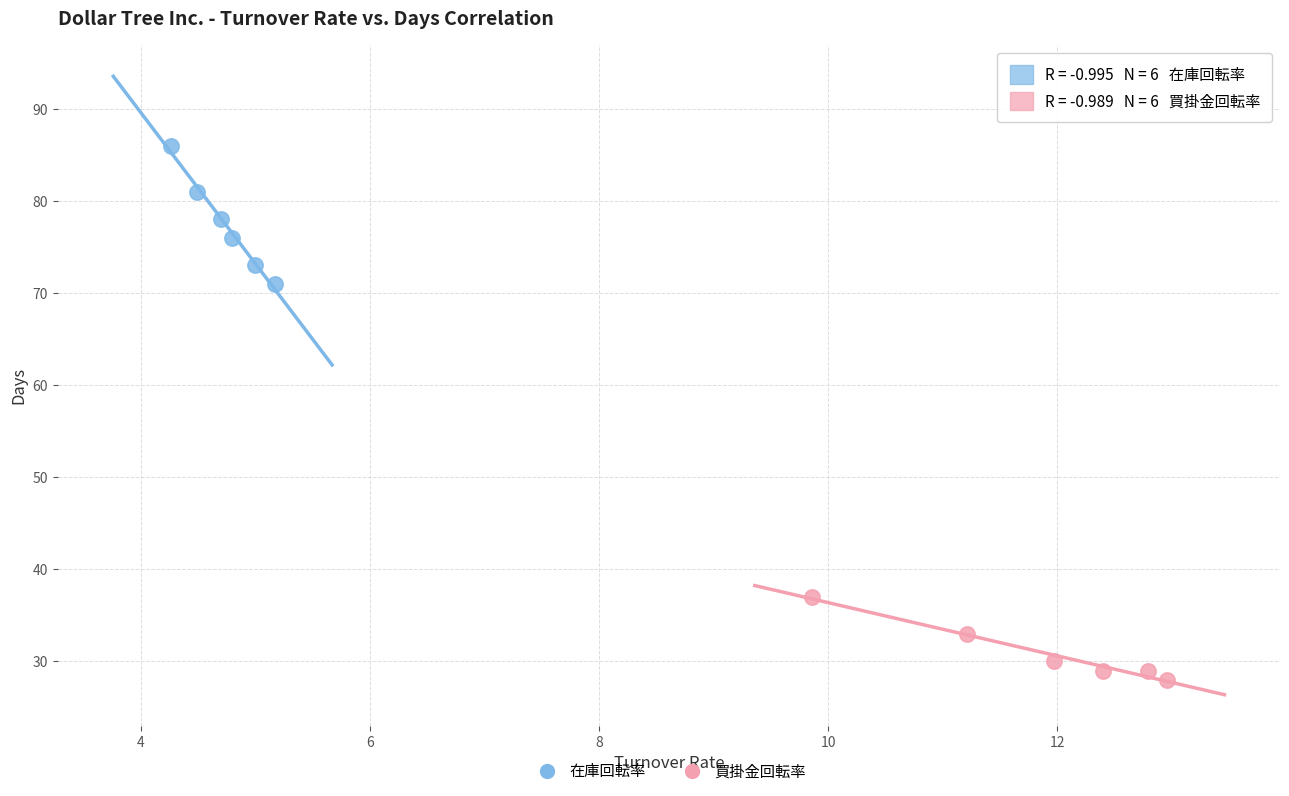

Which series contains the lowest Y value?

買掛金回転率